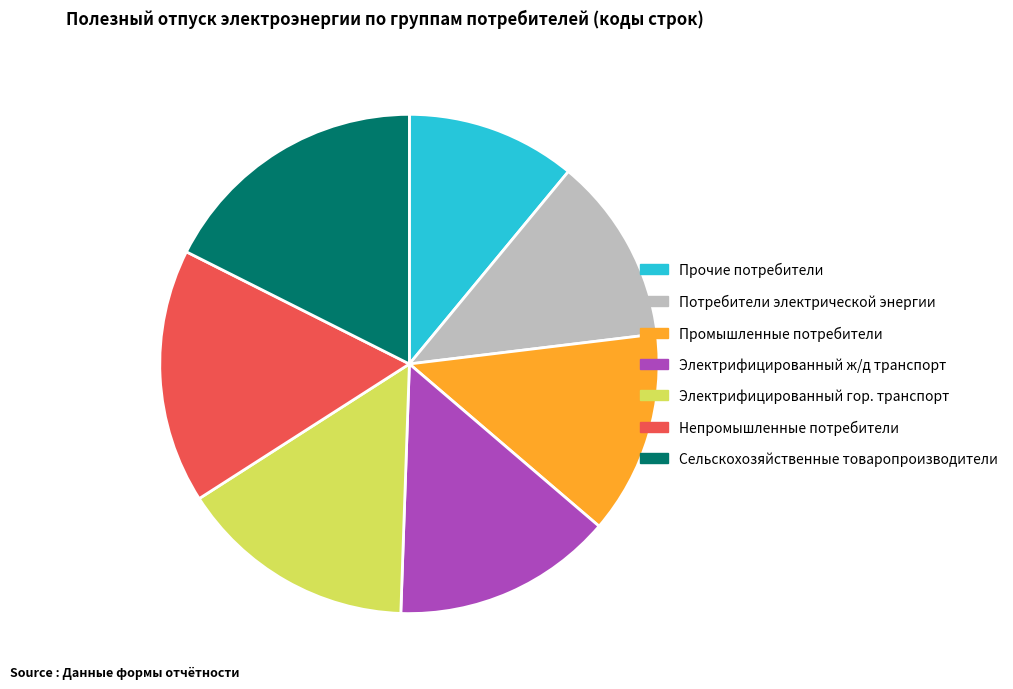

Do Прочие потребители and Промышленные потребители together represent more than half of the pie?

No